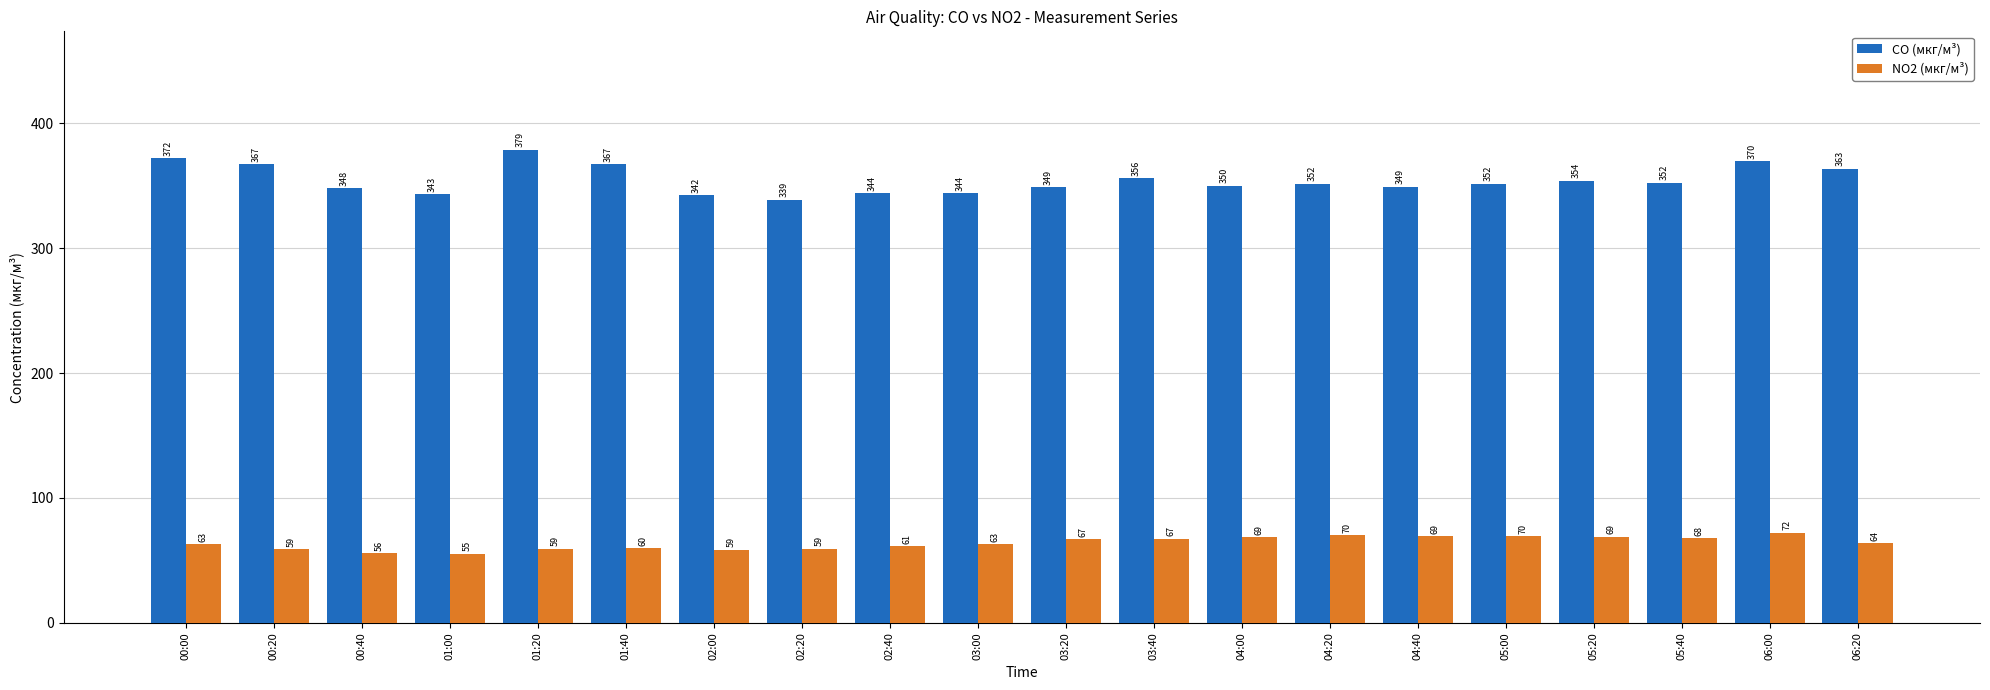

What is the difference between the CO (мкг/м³) values at 04:00 and 00:00?

22.1